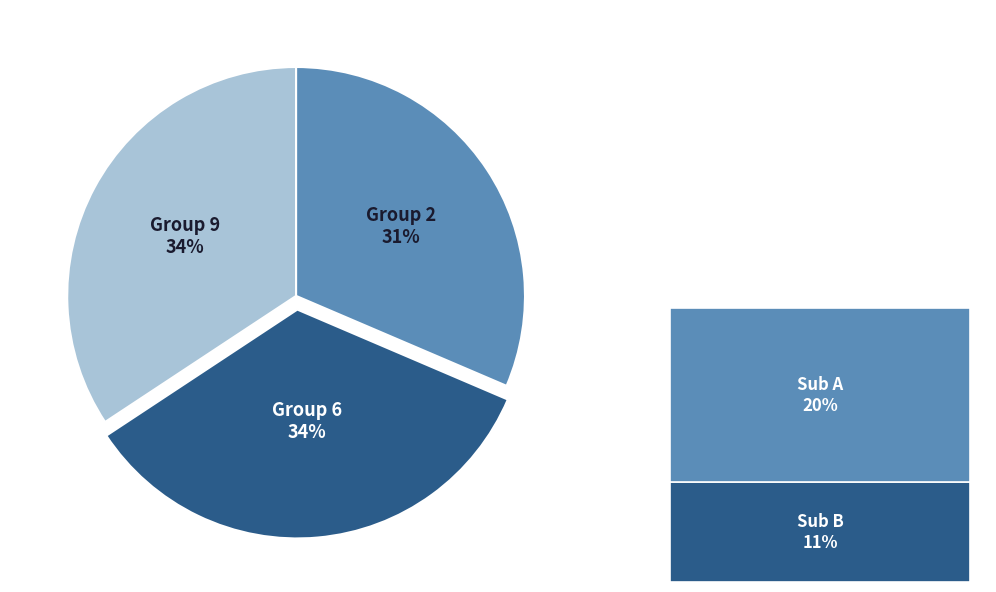

Is there any slice that represents more than half of the pie?

No